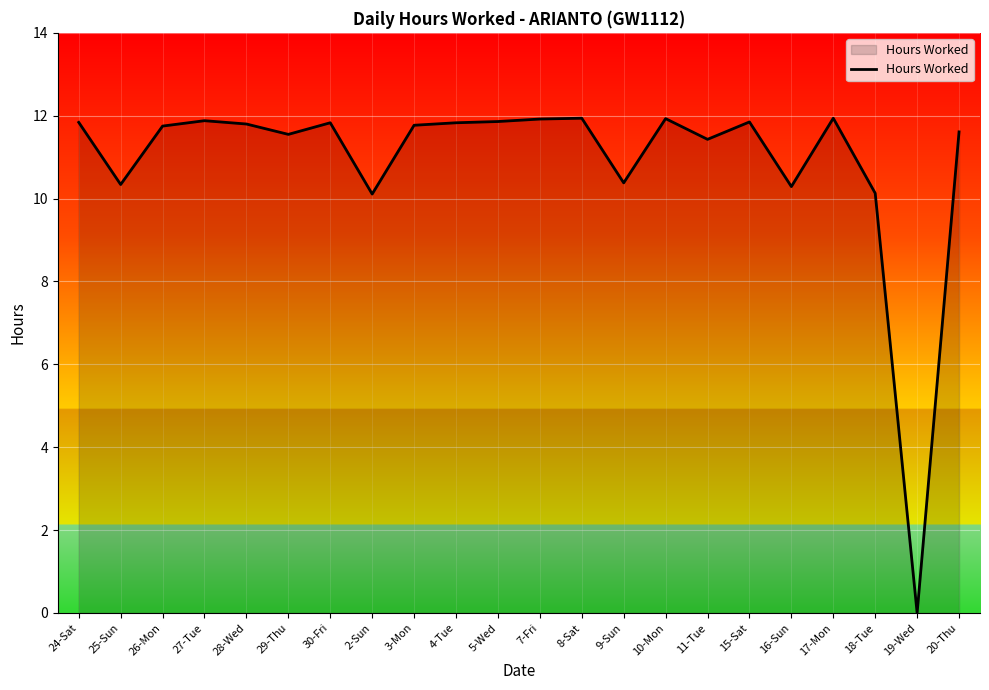

What is the difference between the values at 16-Sun and 15-Sat?

1.6